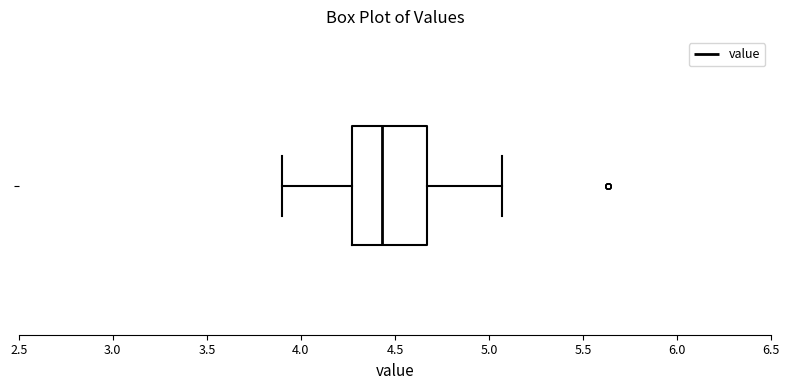

Read this box plot against the x-axis: the position of the median line, the range covered by the box, and the ends of both whiskers. The values are not printed on the chart, so give them approximately, as read against the axis.

median 4.45, box 4.25 to 4.65, whiskers 3.90 to 5.05